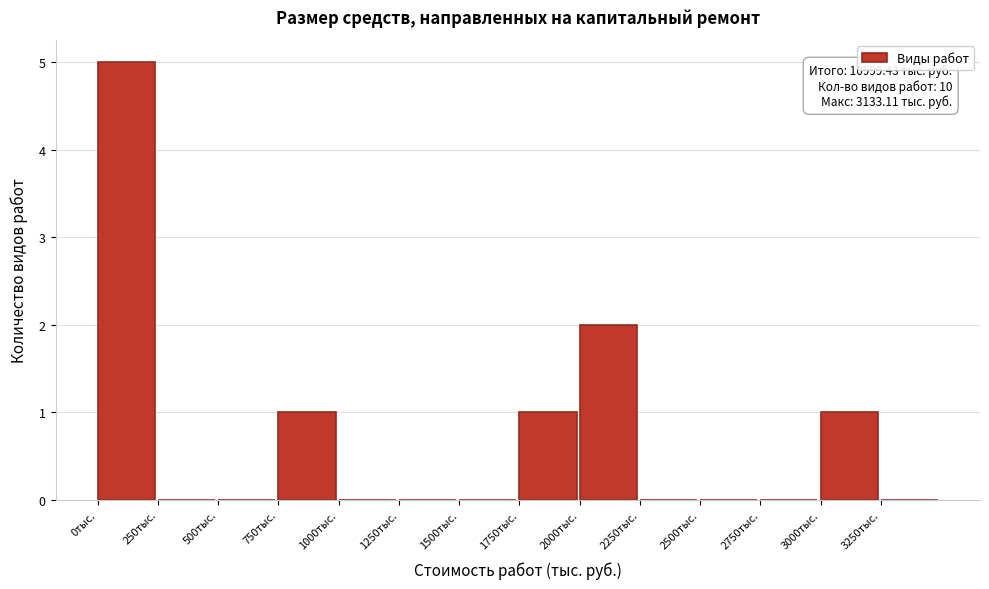

Which range on the x-axis has the tallest bar?

0 to 250